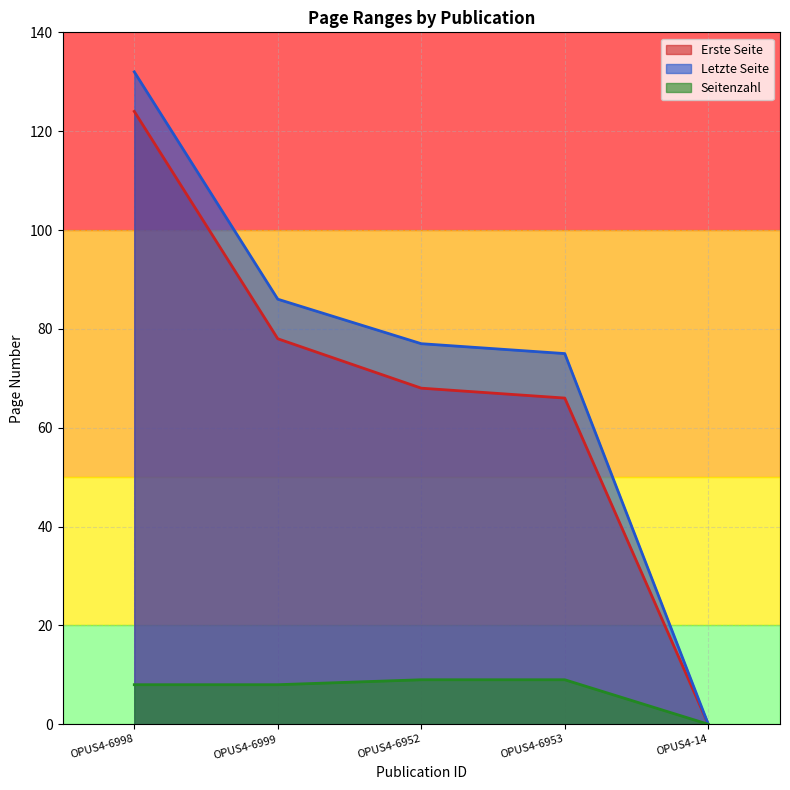

True or false: Letzte Seite has more than 0 interior local peaks.

False